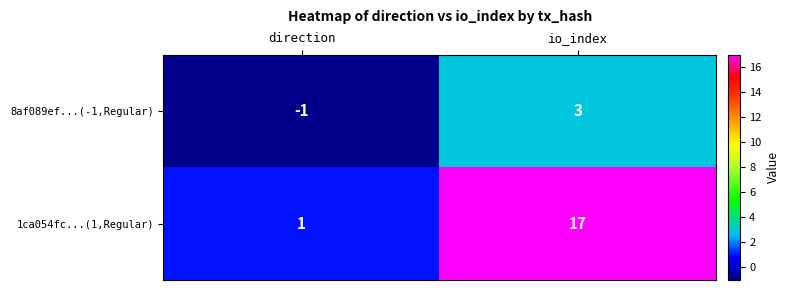

What is the spread (max minus min) of values at direction?

2